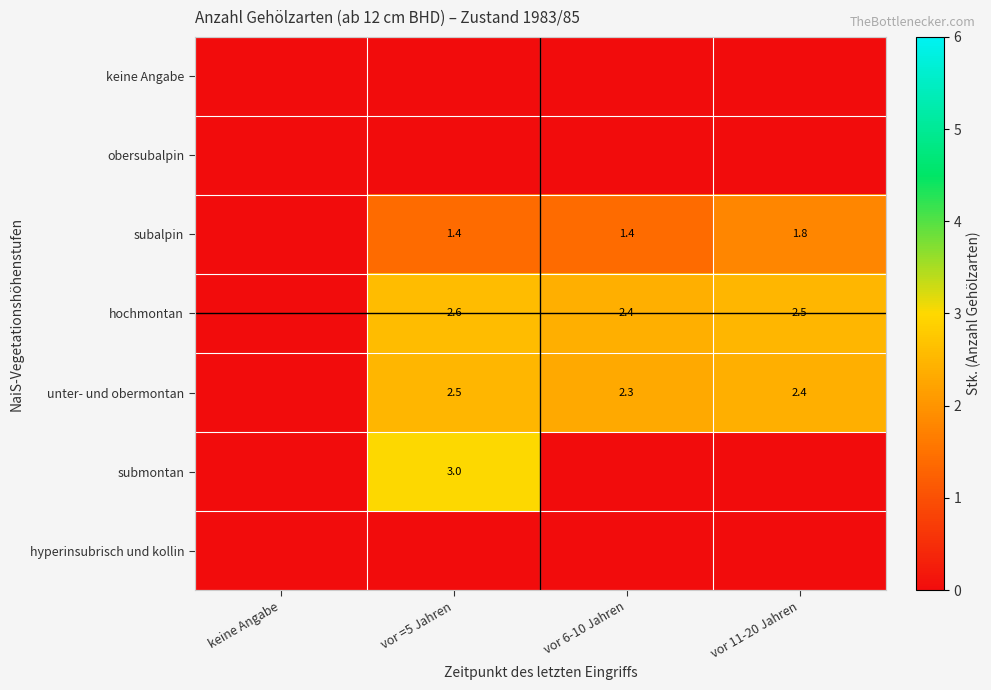

Which category has the highest value across all series?

vor =5 Jahren